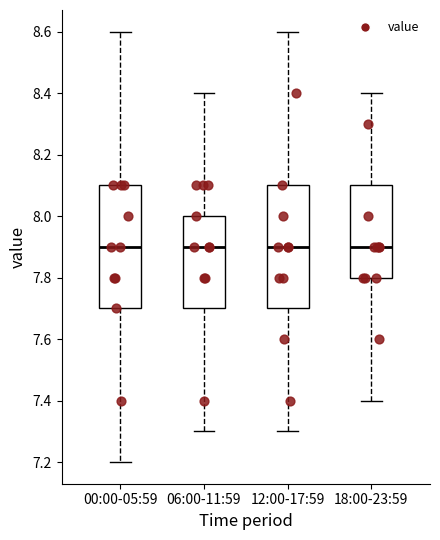

Reading left to right, transcribe this box plot: for each box, give where its median line is, the range the box spans, and where its two whiskers end, as read against the y-axis. The values are not printed on the chart, so give them approximately, as read against the axis.

00:00-05:59: median 7.9, box 7.7 to 8.1, whiskers 7.2 to 8.6
06:00-11:59: median 7.9, box 7.7 to 8.0, whiskers 7.3 to 8.4
12:00-17:59: median 7.9, box 7.7 to 8.1, whiskers 7.3 to 8.6
18:00-23:59: median 7.9, box 7.8 to 8.1, whiskers 7.4 to 8.4